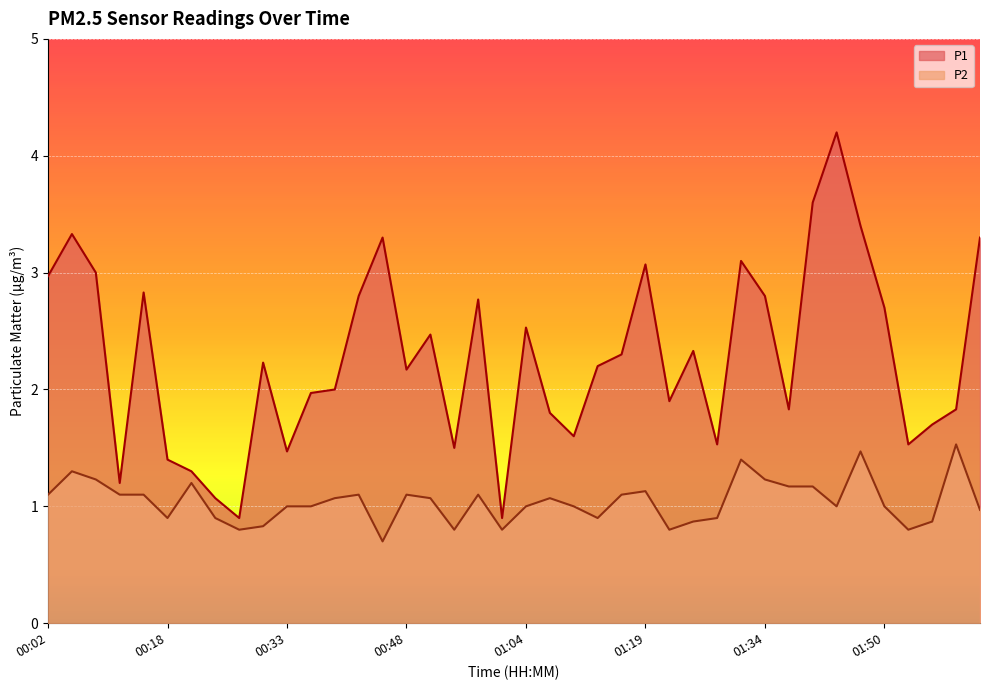

What is the sum of all P2 values?

41.6